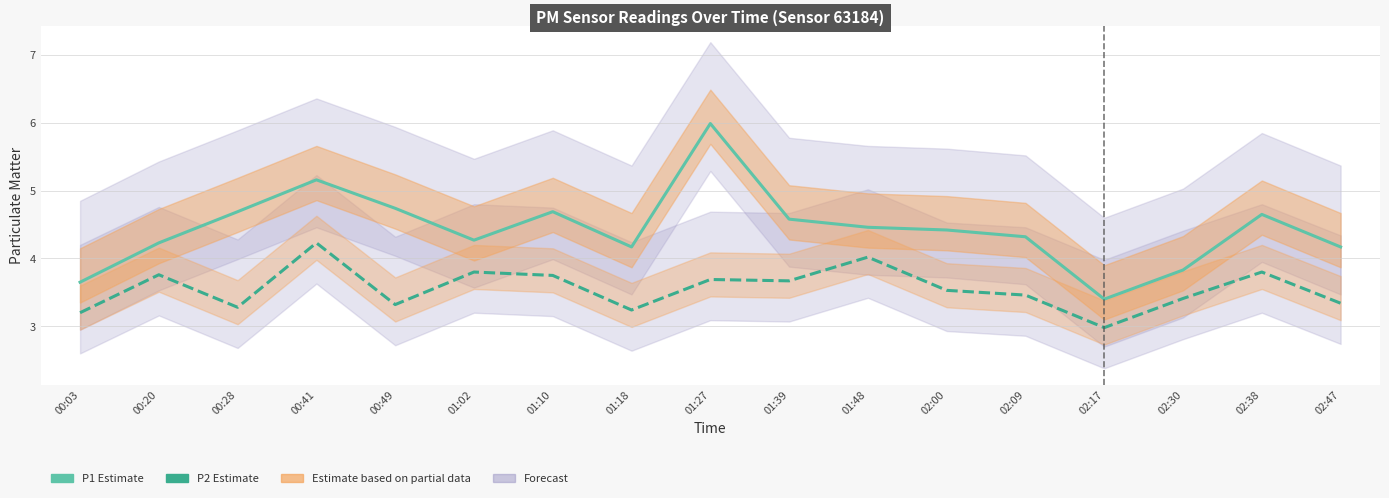

At which category is the sum across all series the highest?

01:27